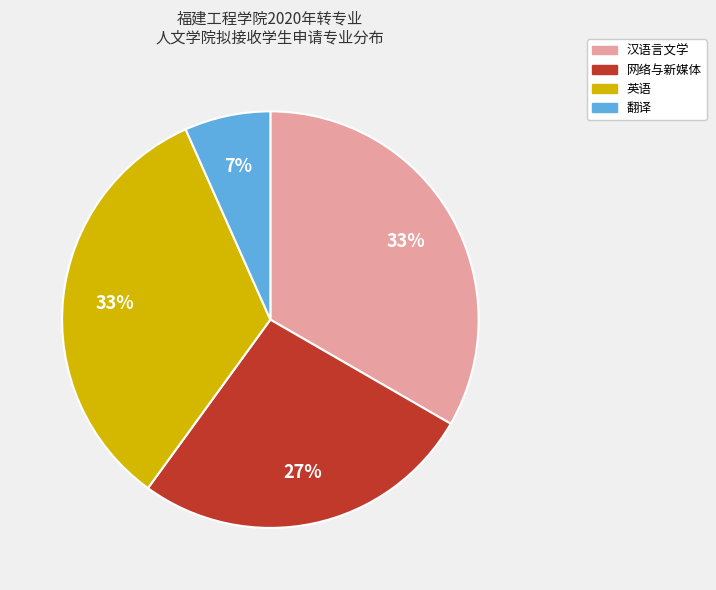

Which has a higher value, 翻译 or 汉语言文学?

汉语言文学